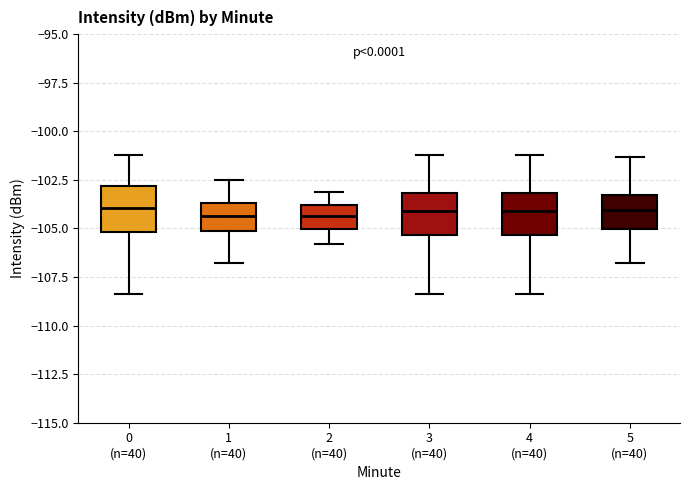

Where does the median line of the box for 2 (n=40) sit on the y-axis? The values are not printed on the chart, so give them approximately, as read against the axis.

-104.5